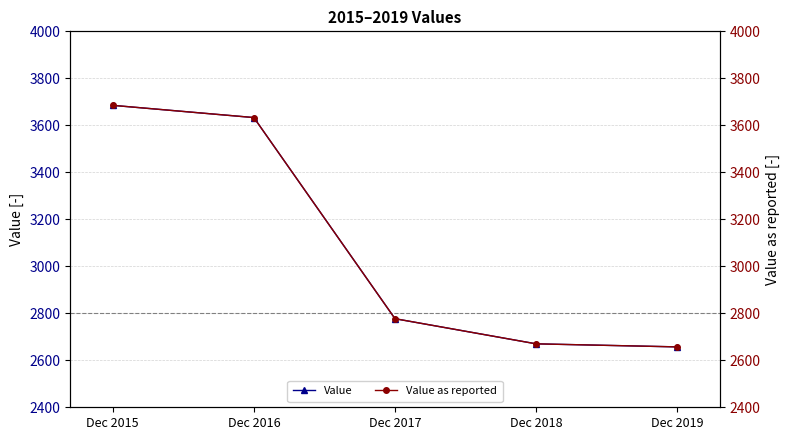

What is the highest value of the Value as reported series?

3685